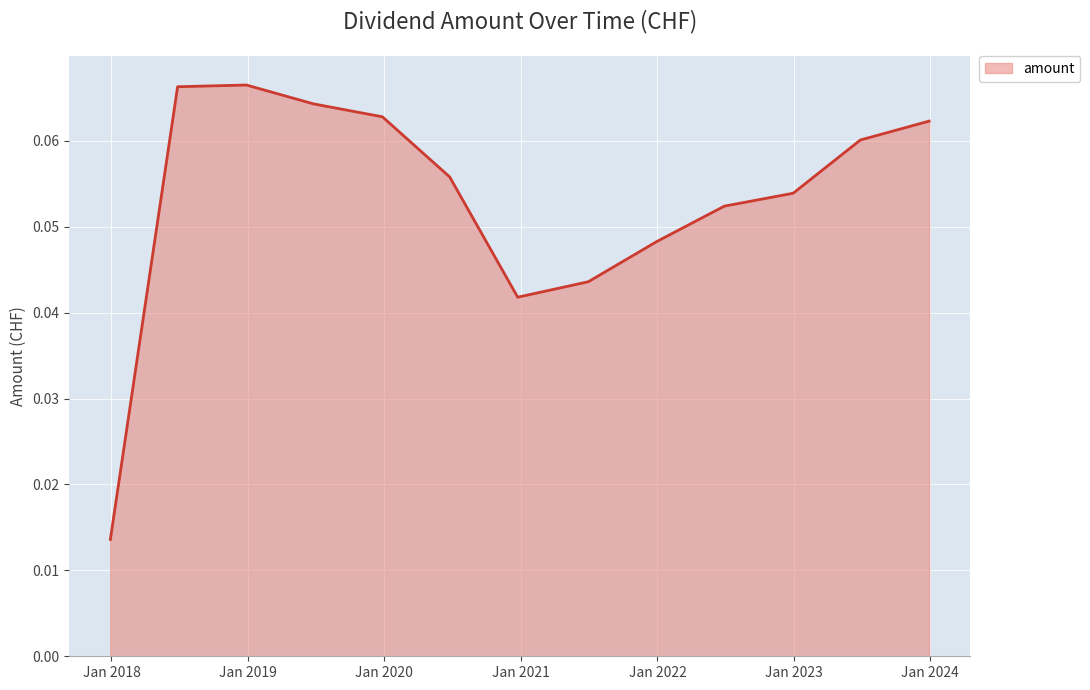

Is this an area chart (filled region under the line)?

Yes